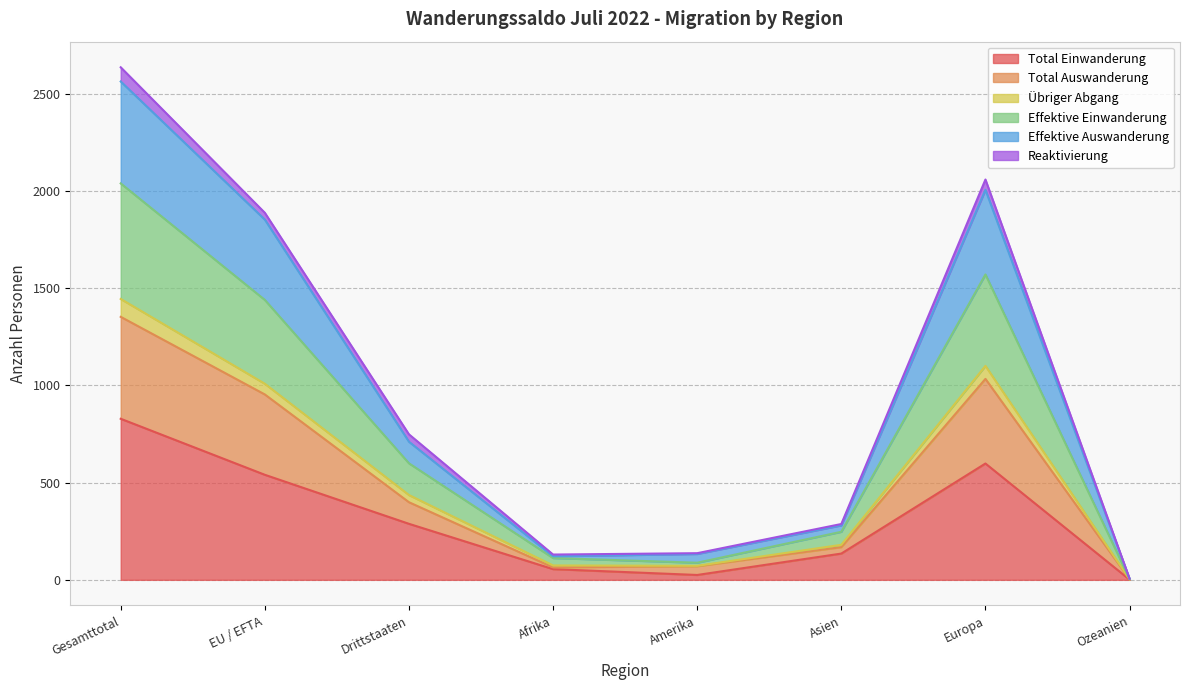

What is the label of the 7th point from the right?

EU / EFTA